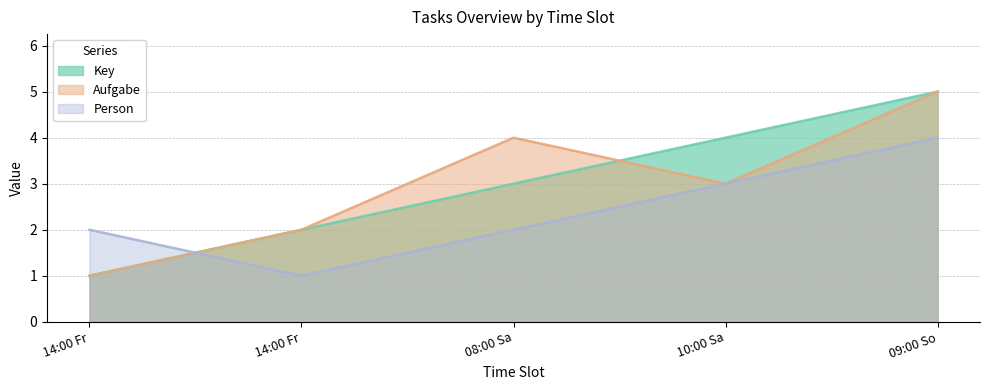

At which category is the sum across all series the highest?

09:00 So